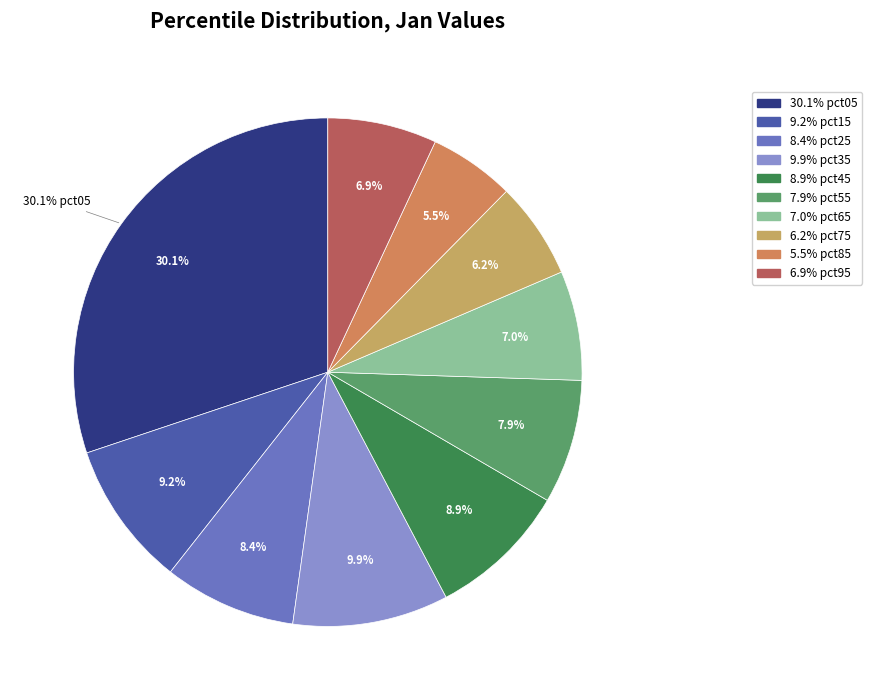

Count the number of slices in the pie.

10